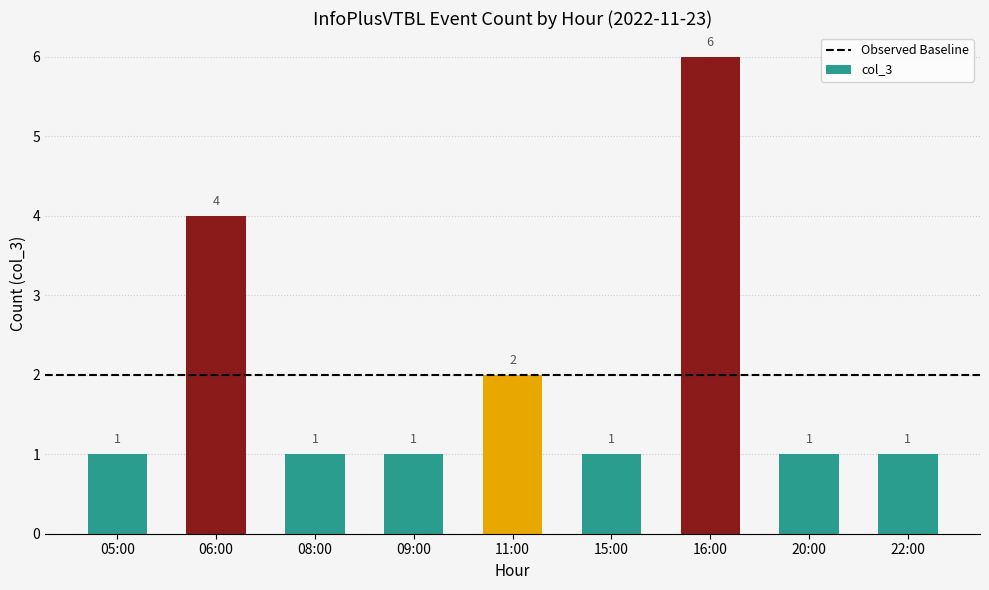

The value at 09:00 is 1. True or false?

True